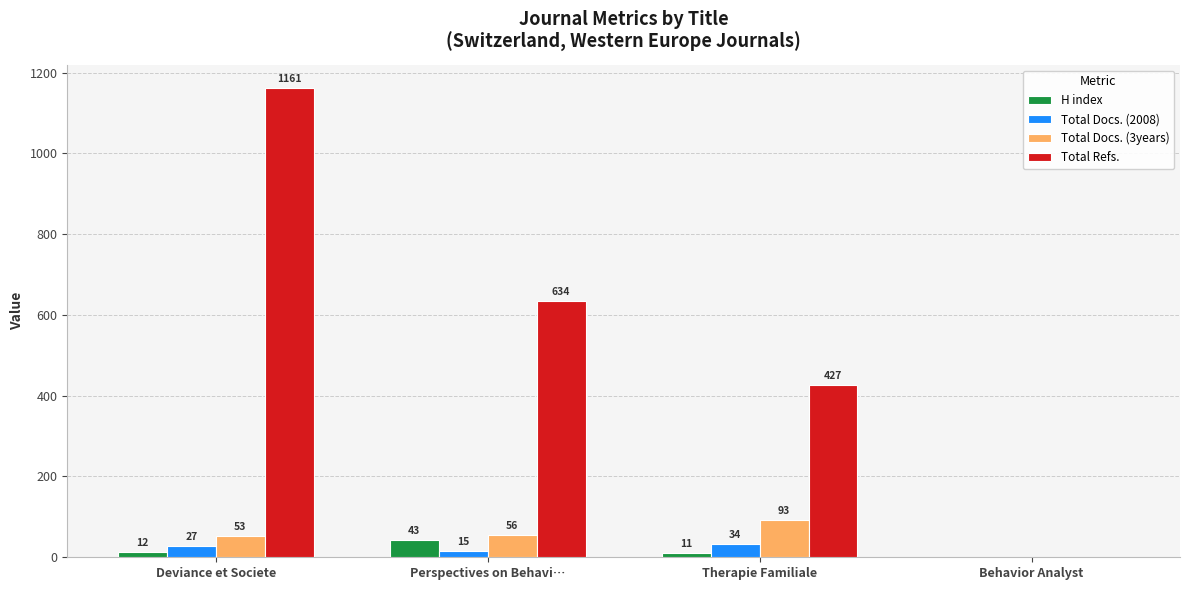

At which category is the sum across all series the highest?

Deviance et Societe